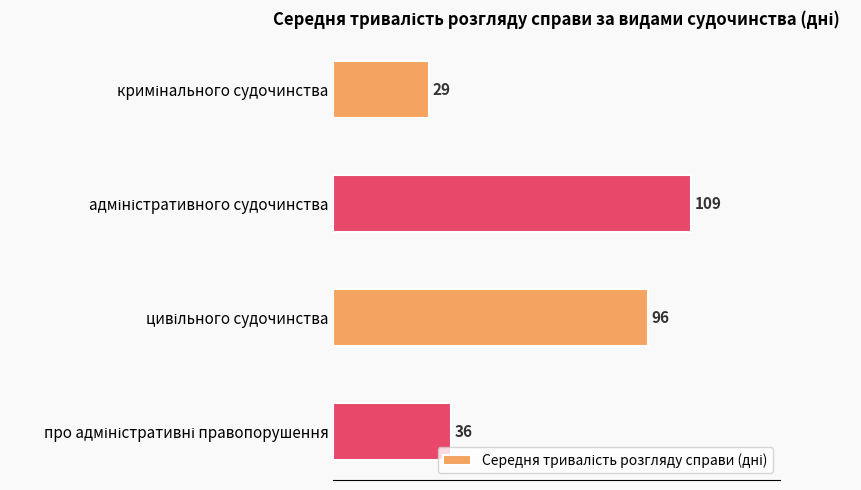

What is the average value?

68